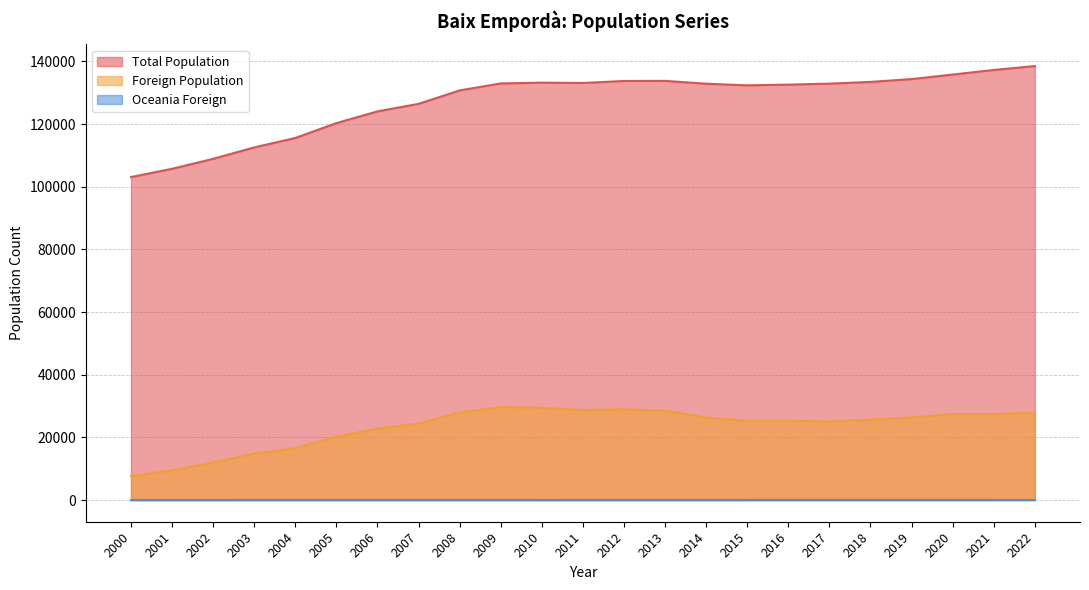

At which category does the chart reach its peak across all series?

2022